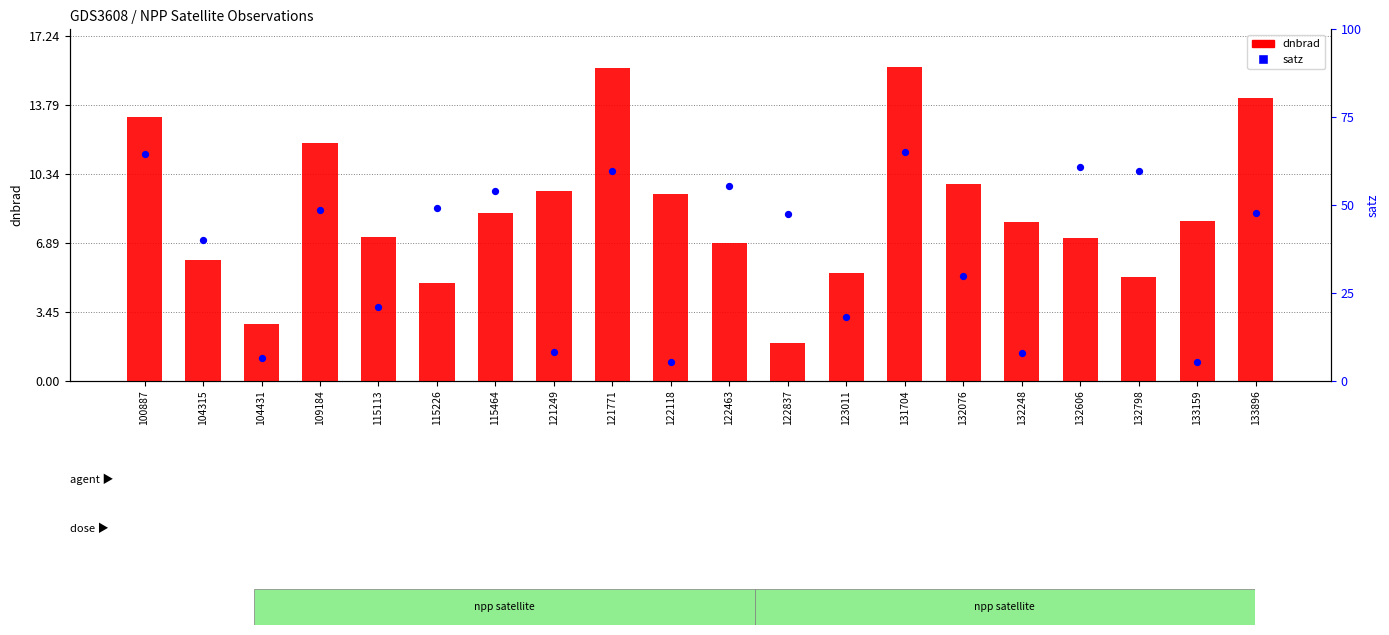

Which series contains the lowest Y value?

dnbrad